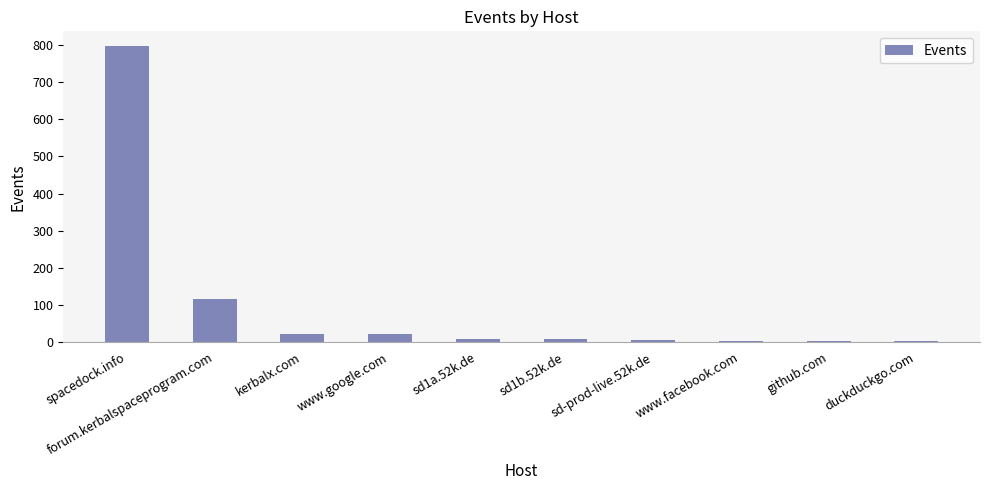

Where is the data nearest to the value 399?

forum.kerbalspaceprogram.com